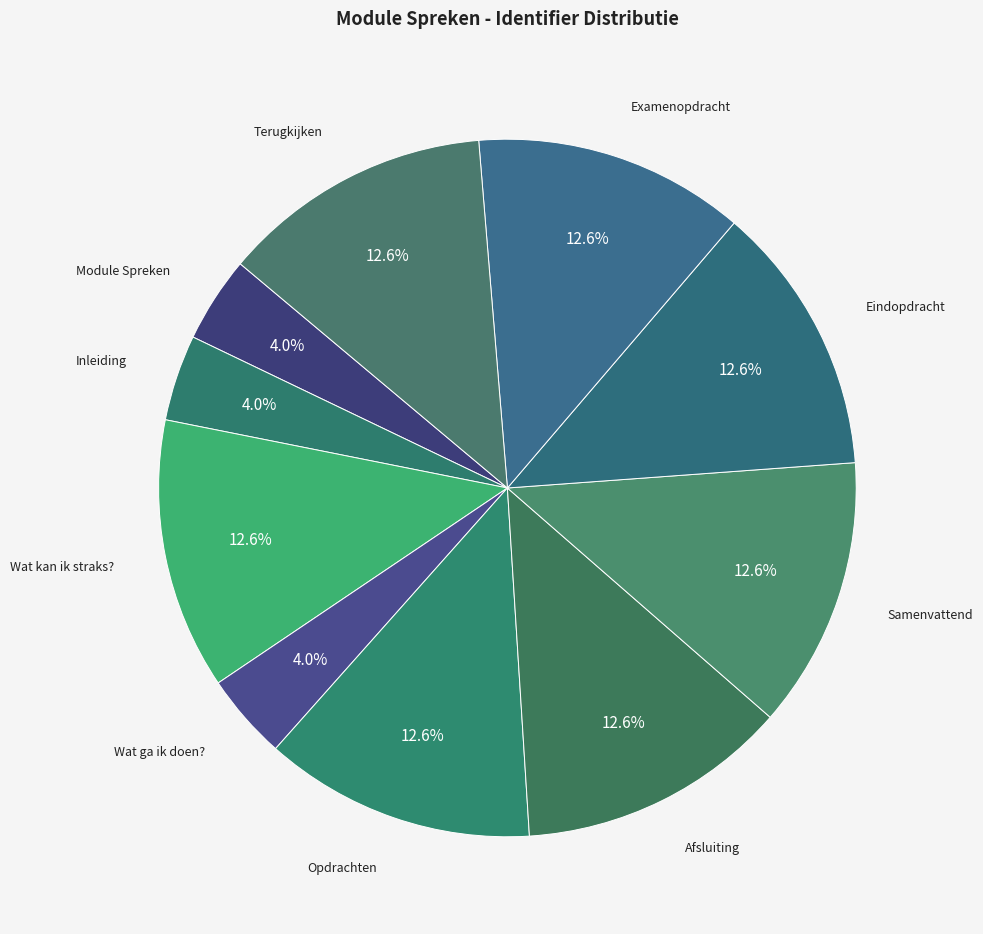

How many slices are in this pie chart?

10